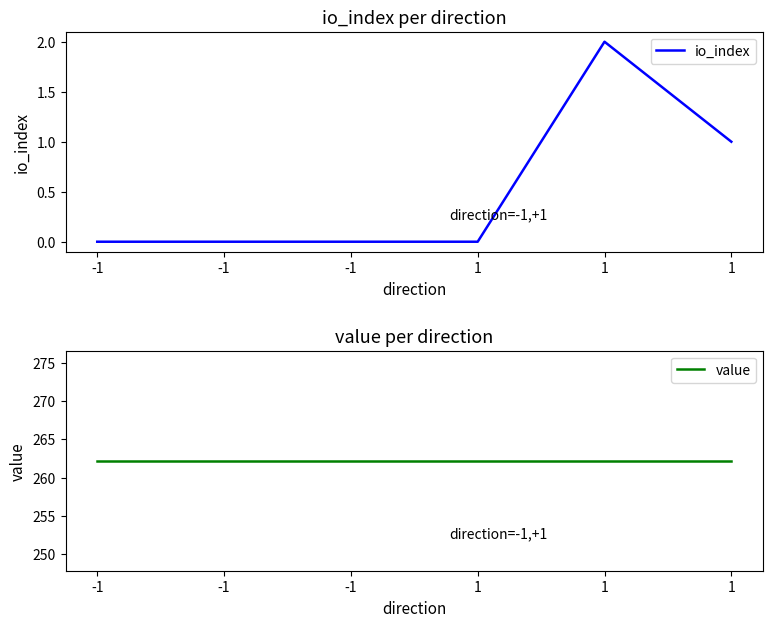

True or false: value and io_index intersect in this chart.

False